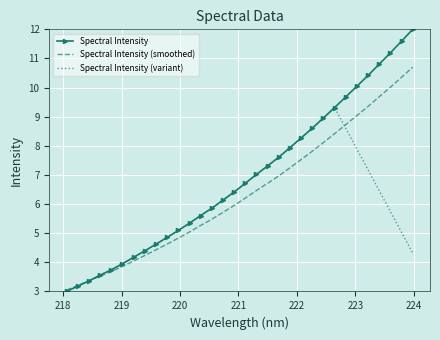

Rank the series by their average value, from lowest to highest.

Spectral Intensity (variant), Spectral Intensity (smoothed), Spectral Intensity